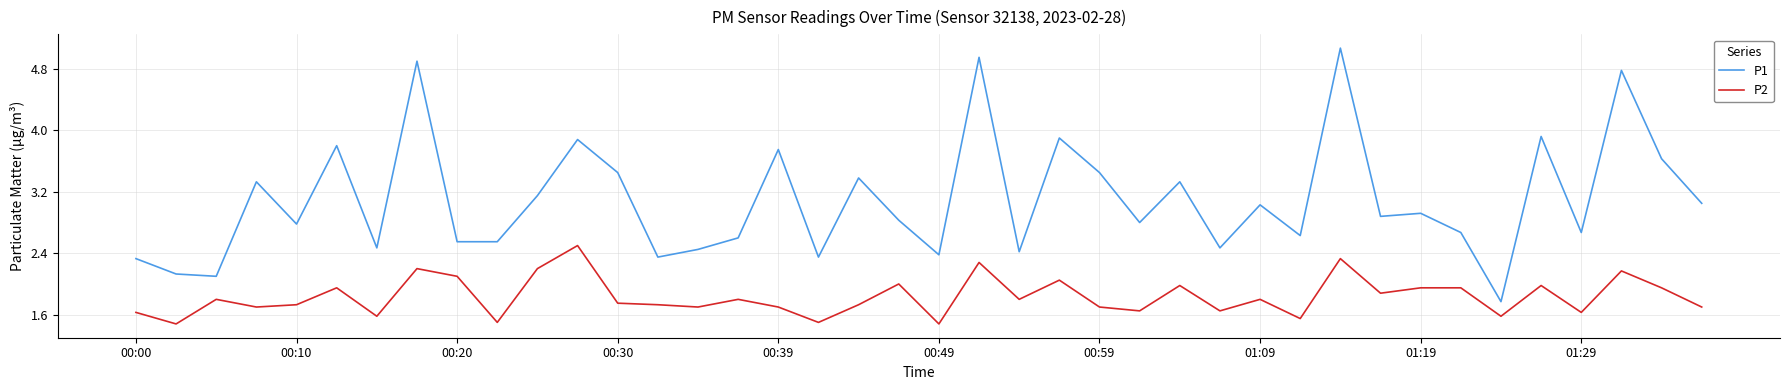

How many series are shown in this chart?

2